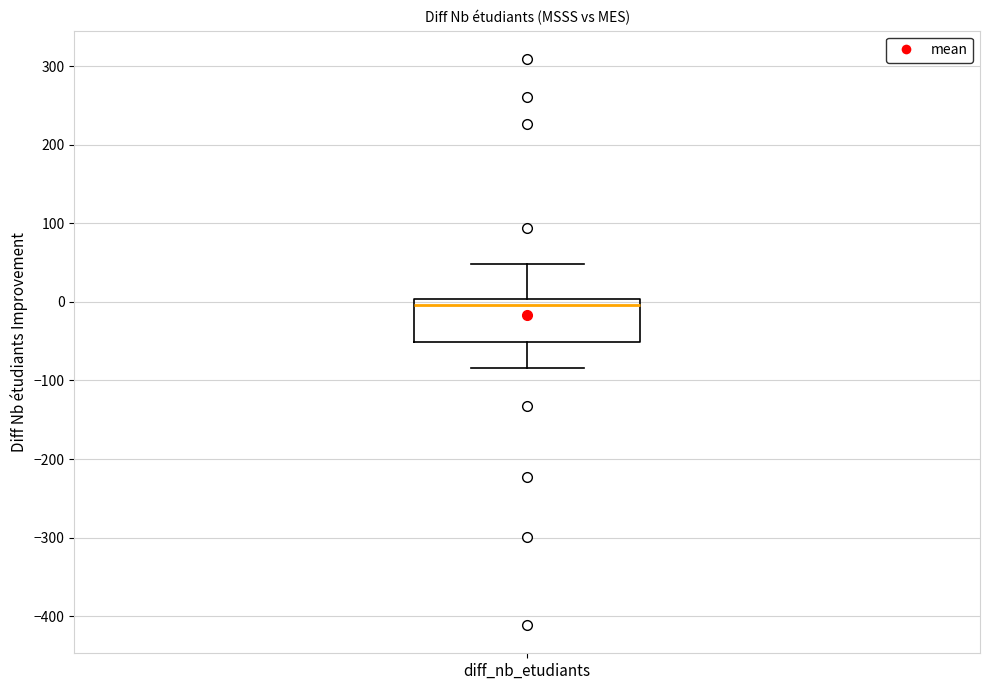

Read this box plot against the y-axis: the position of the median line, the range covered by the box, and the ends of both whiskers. The values are not printed on the chart, so give them approximately, as read against the axis.

median 0 (just below the box's upper edge), box -50 to 0, whiskers -80 to 50